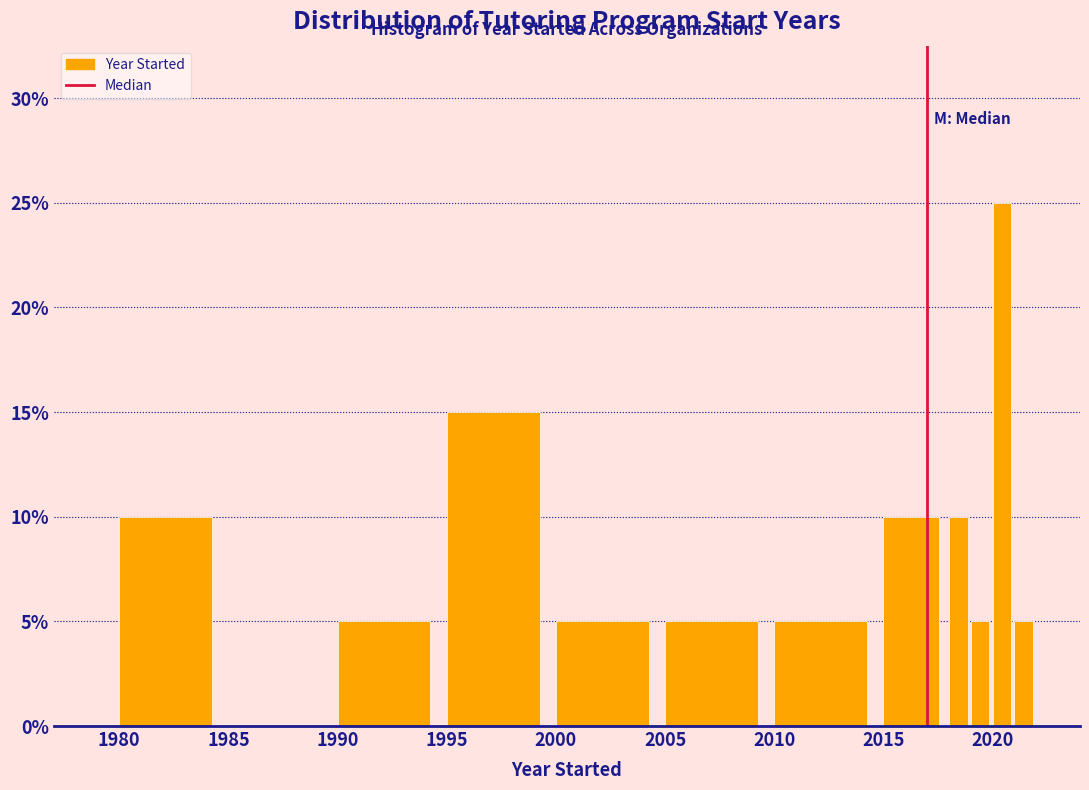

Read against the x-axis, roughly where is the centre of the tallest bar?

2020.5